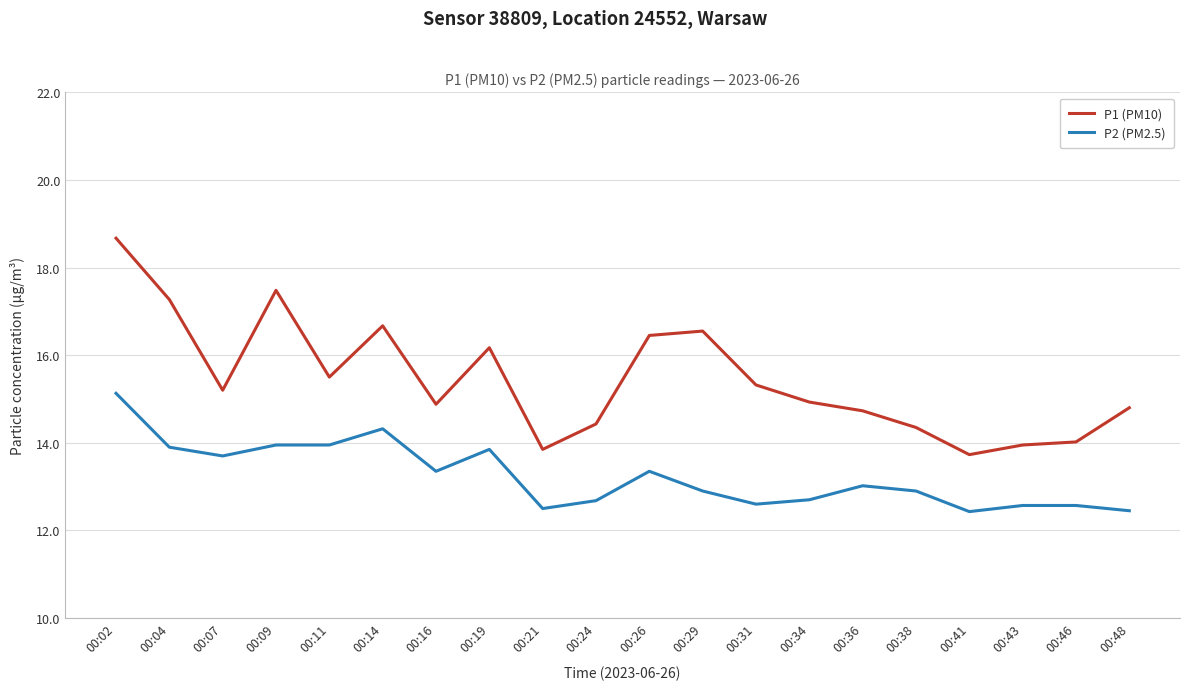

Rank the series at 00:26 from lowest to highest value.

P2 (PM2.5), P1 (PM10)